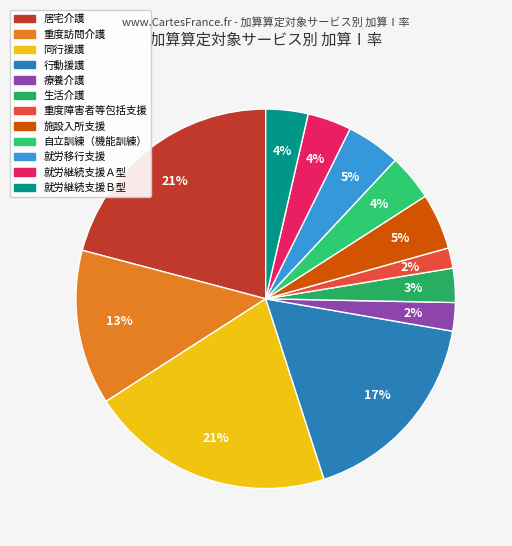

How many segments does this pie chart have?

12